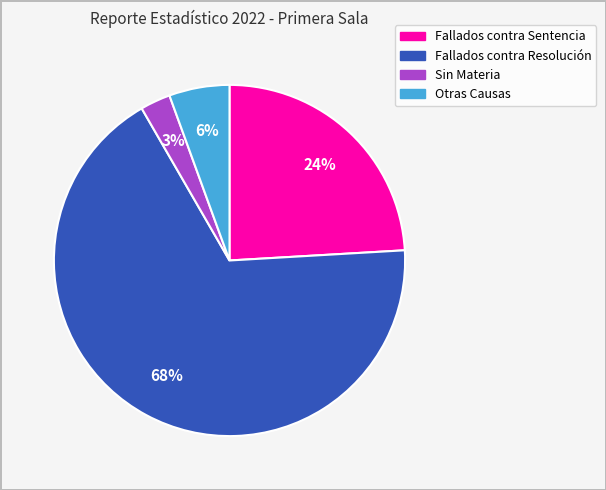

How many slices are in this pie chart?

4